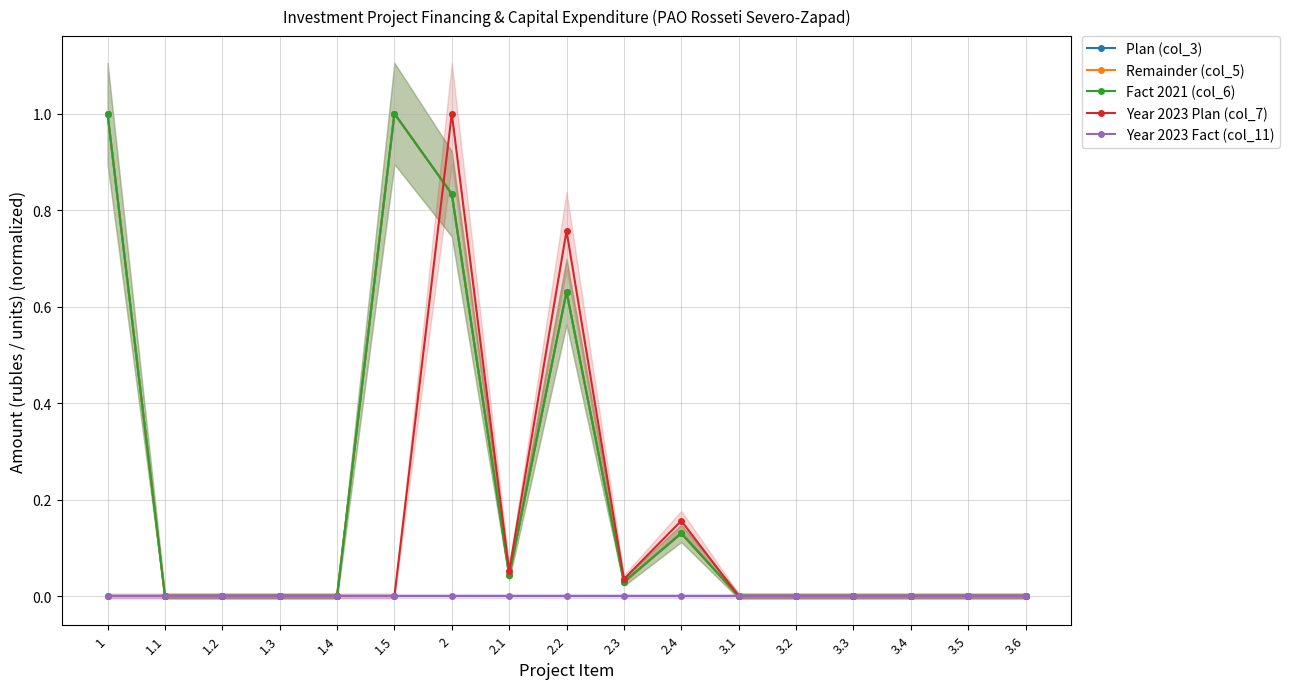

List the labels in order of Fact 2021 (col_6) value, largest first.

1.5, 1, 2, 2.2, 2.4, 2.1, 2.3, 3.4, 1.1, 1.2, 1.3, 1.4, 3.1, 3.2, 3.3, 3.5, 3.6